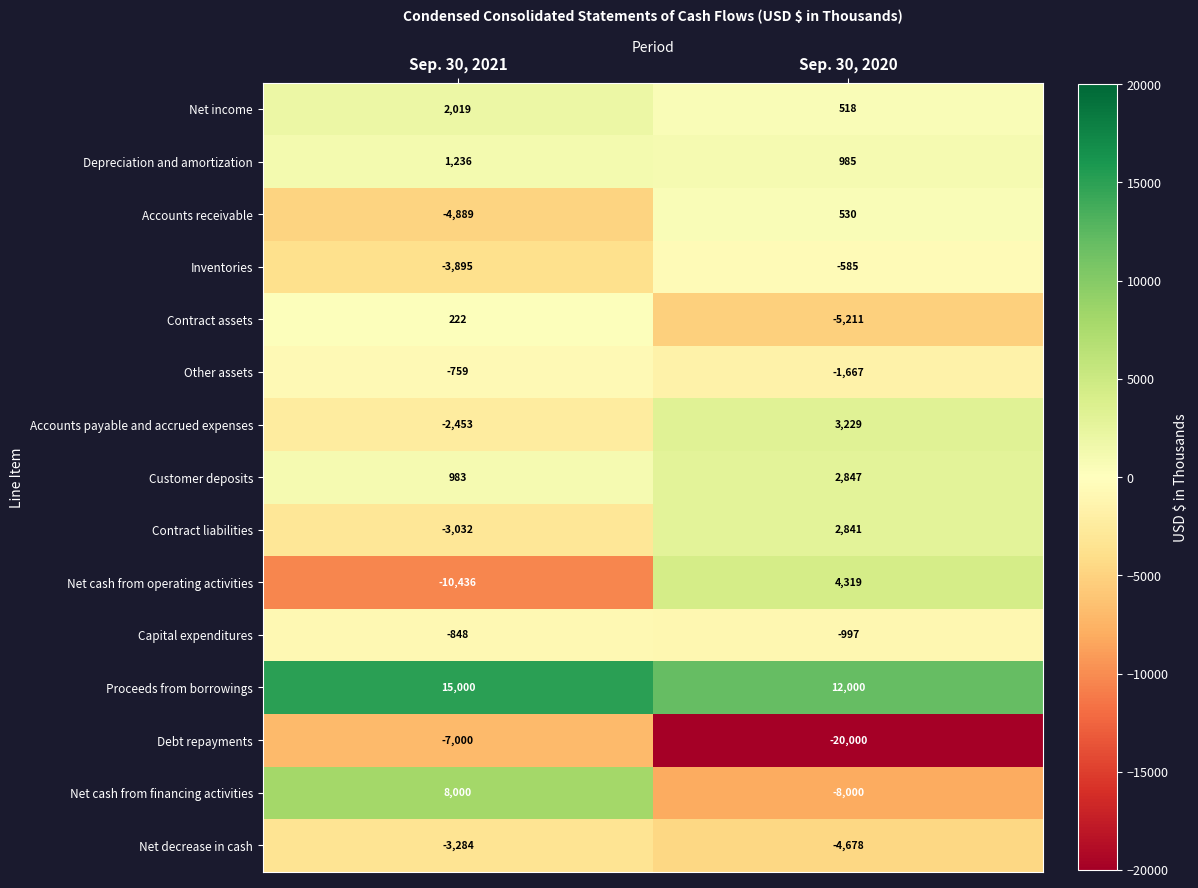

Which series has the largest total across all categories?

Proceeds from borrowings